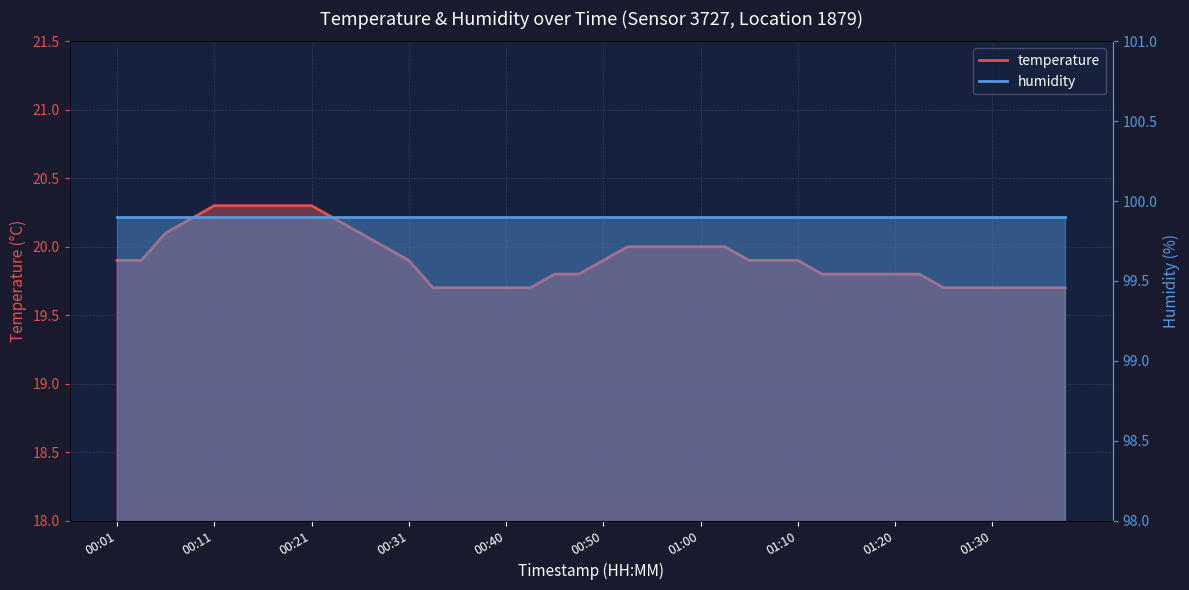

Reading left to right, transcribe all the data shown in this chart.

19.9	19.9	20.1	20.2	20.3	20.3	20.3	20.3	20.3	20.2	20.1	20.0	19.9	19.7	19.7	19.7	19.7	19.7	19.8	19.8	19.9	20.0	20.0	20.0	20.0	20.0	19.9	19.9	19.9	19.8	19.8	19.8	19.8	19.8	19.7	19.7	19.7	19.7	19.7	19.7